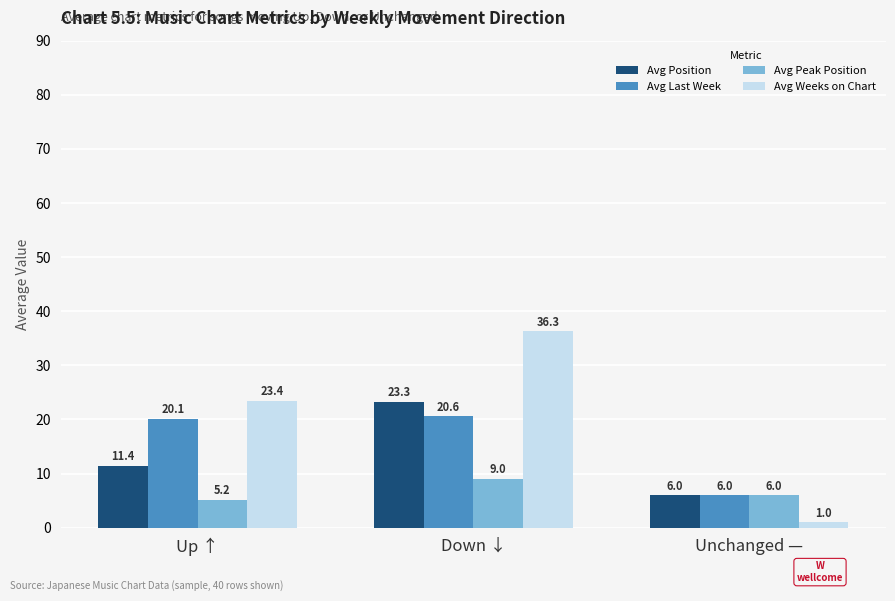

How many values in the Avg Weeks on Chart series exceed 23?

2